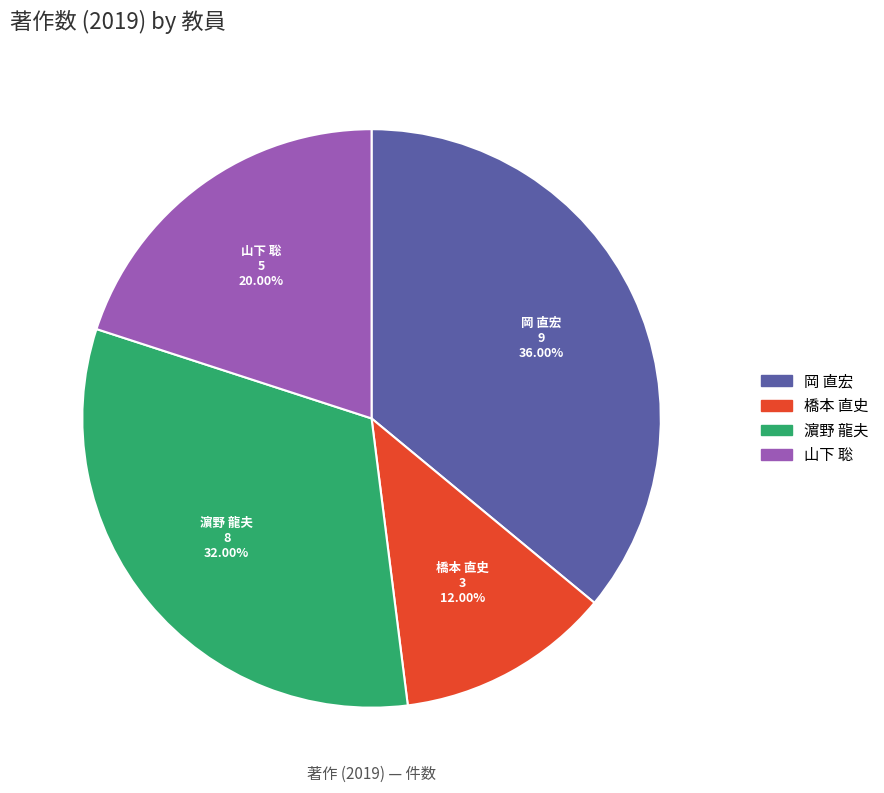

Is it true that 濵野 龍夫 is 18% of the pie?

False